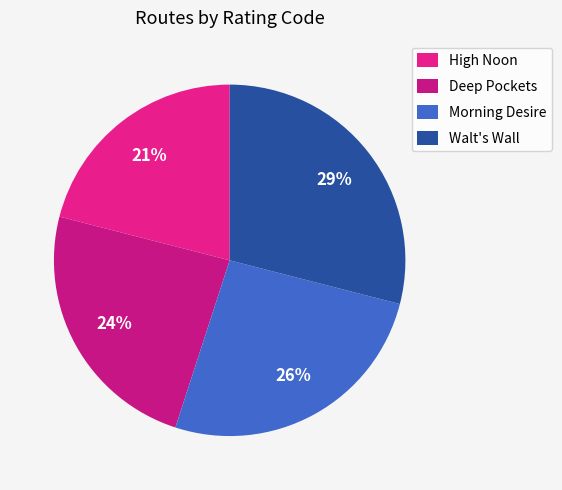

Does any single category account for the majority?

No